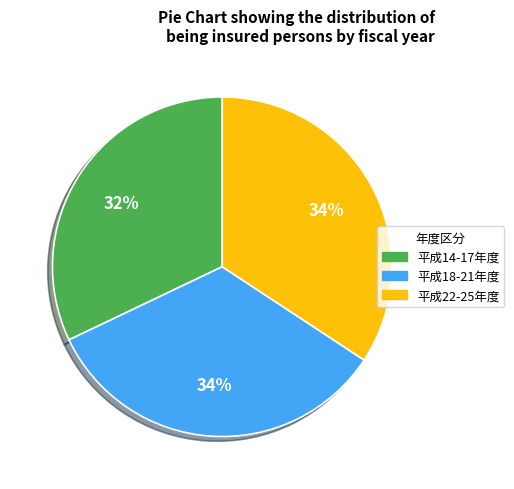

To the nearest percent, what is the average slice percentage?

33%